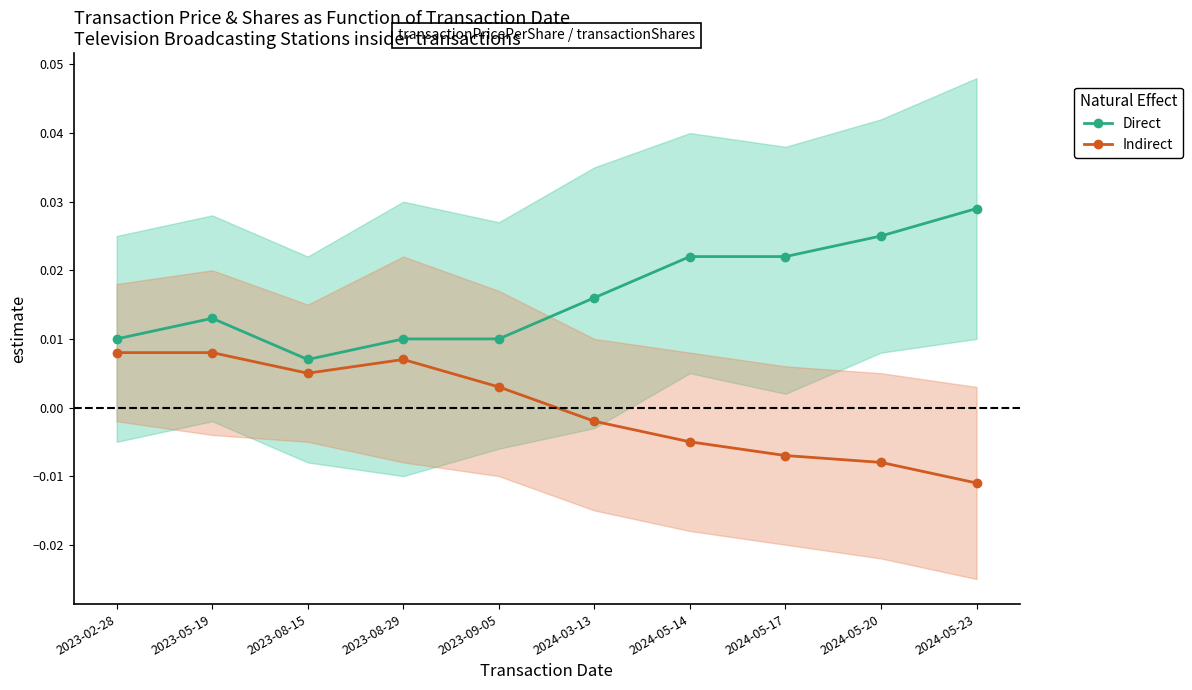

At which label is Direct closest to 0?

2023-08-15